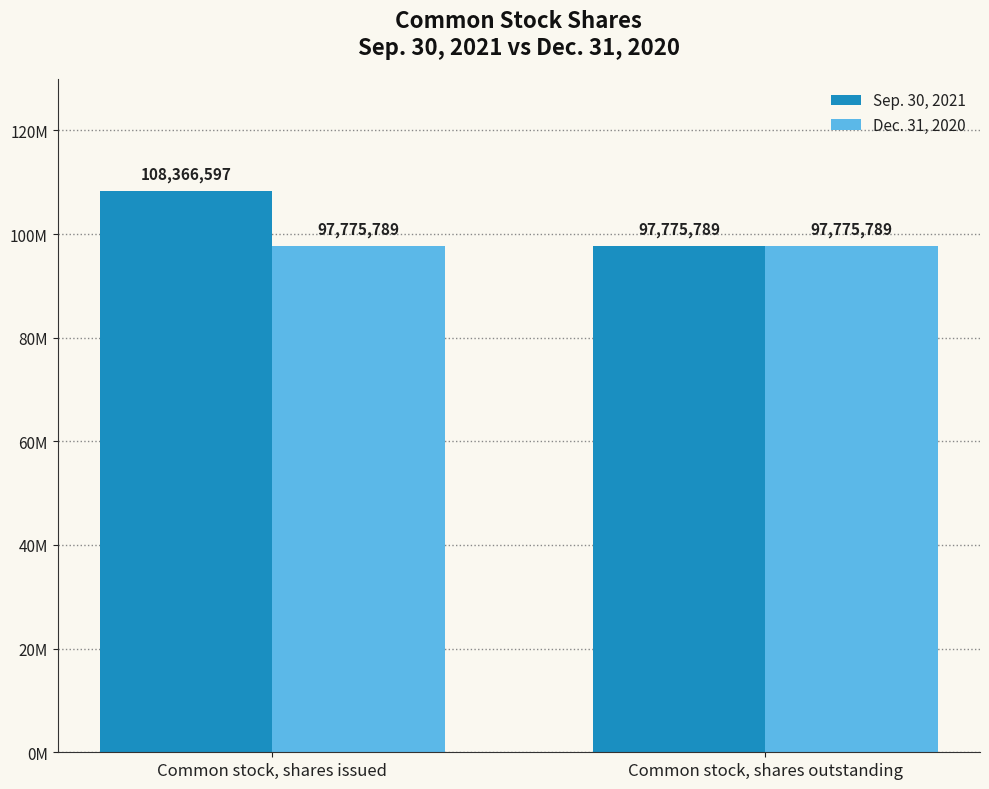

Is the value of Dec. 31, 2020 at Common stock, shares outstanding greater than the value of Sep. 30, 2021 at Common stock, shares issued?

No